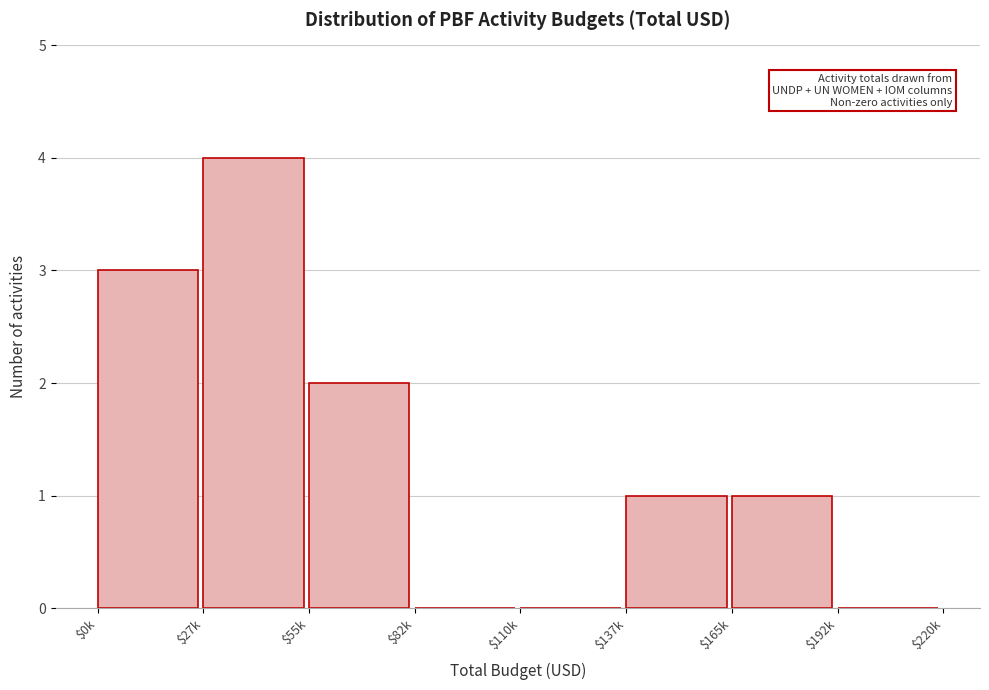

What is the sum of all values?

11